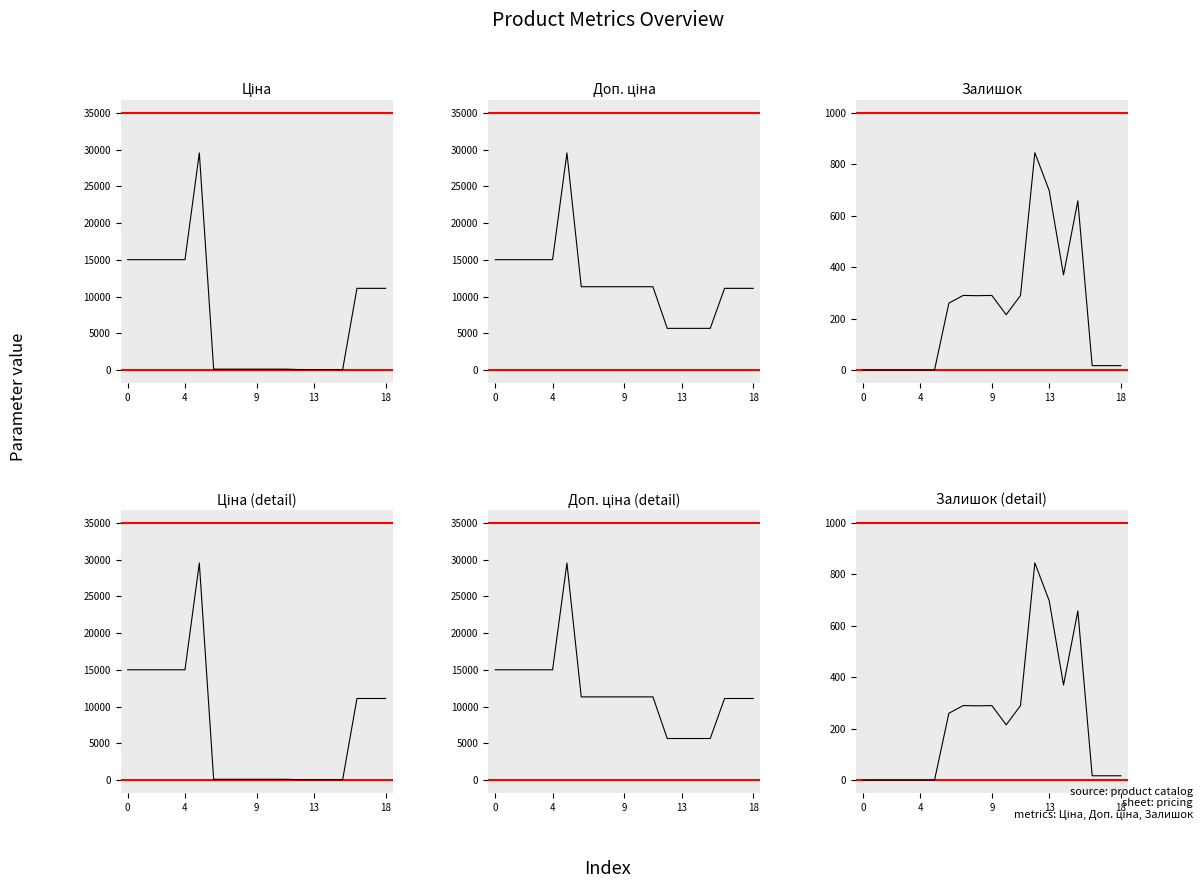

Reading left to right, what are all the values shown in this chart?

Ціна: 15019.2	15019.2	15019.2	15019.2	15019.2	29548.9	113.3	113.3	113.3	113.3	113.3	113.3	56.7	56.7	56.7	56.7	11113.6	11113.6	11113.6
Доп. ціна: 15019.2	15019.2	15019.2	15019.2	15019.2	29548.9	11334.0	11334.0	11334.0	11334.0	11334.0	11334.0	5667.0	5667.0	5667.0	5667.0	11113.6	11113.6	11113.6
Залишок: 0.0	0.0	0.0	0.0	0.0	0.0	260.0	290.0	289.0	290.0	215.0	290.0	845.0	698.0	370.0	658.0	17.0	17.0	17.0